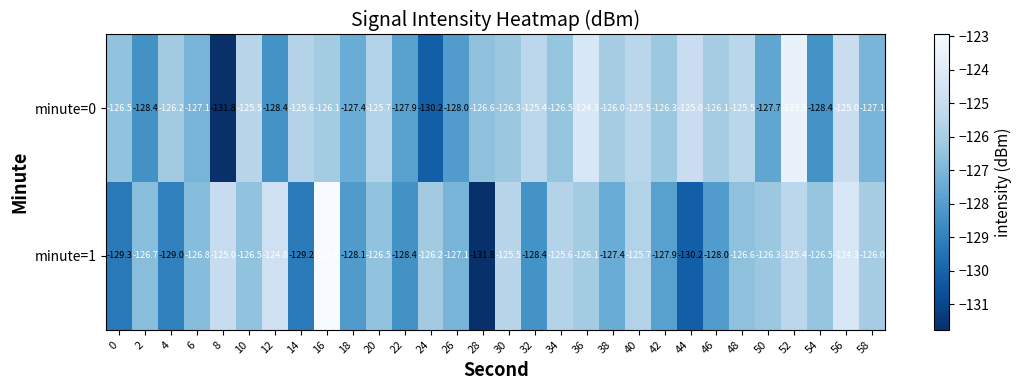

Rank the series at 0 from highest to lowest value.

minute=0, minute=1